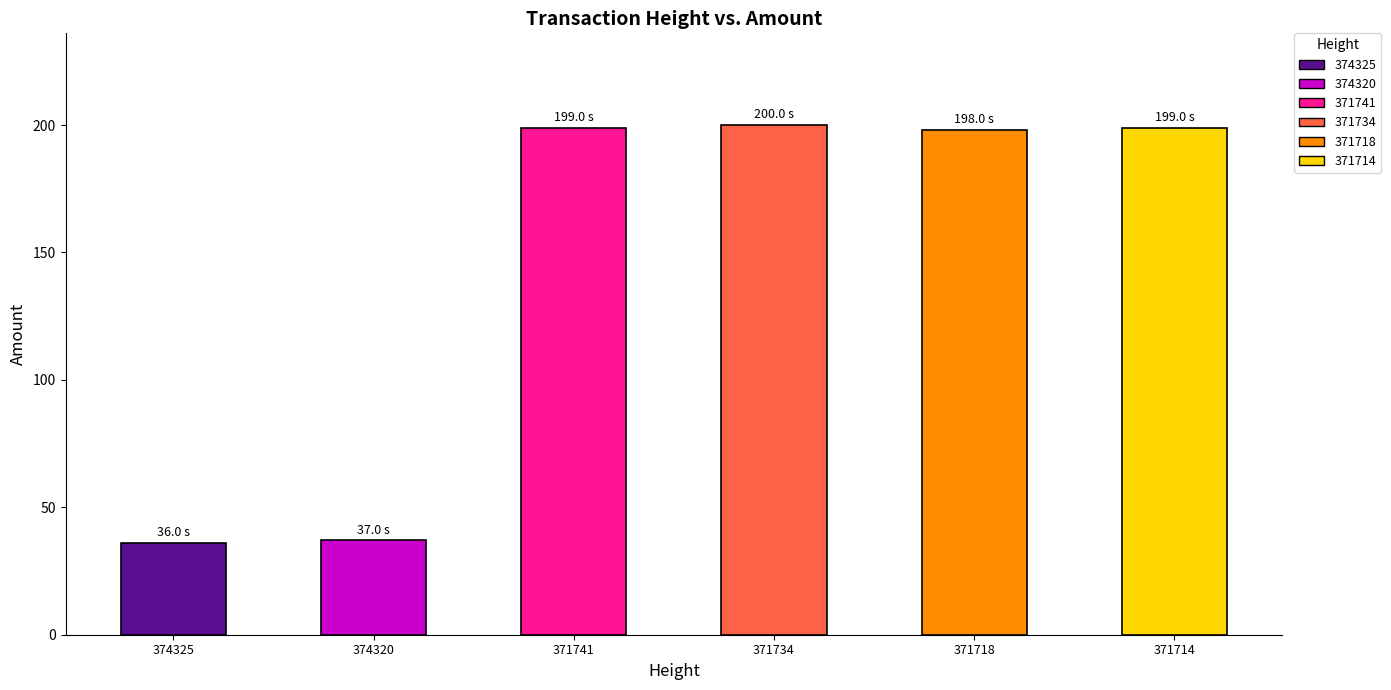

Between 374325 and 371718, which is larger?

371718